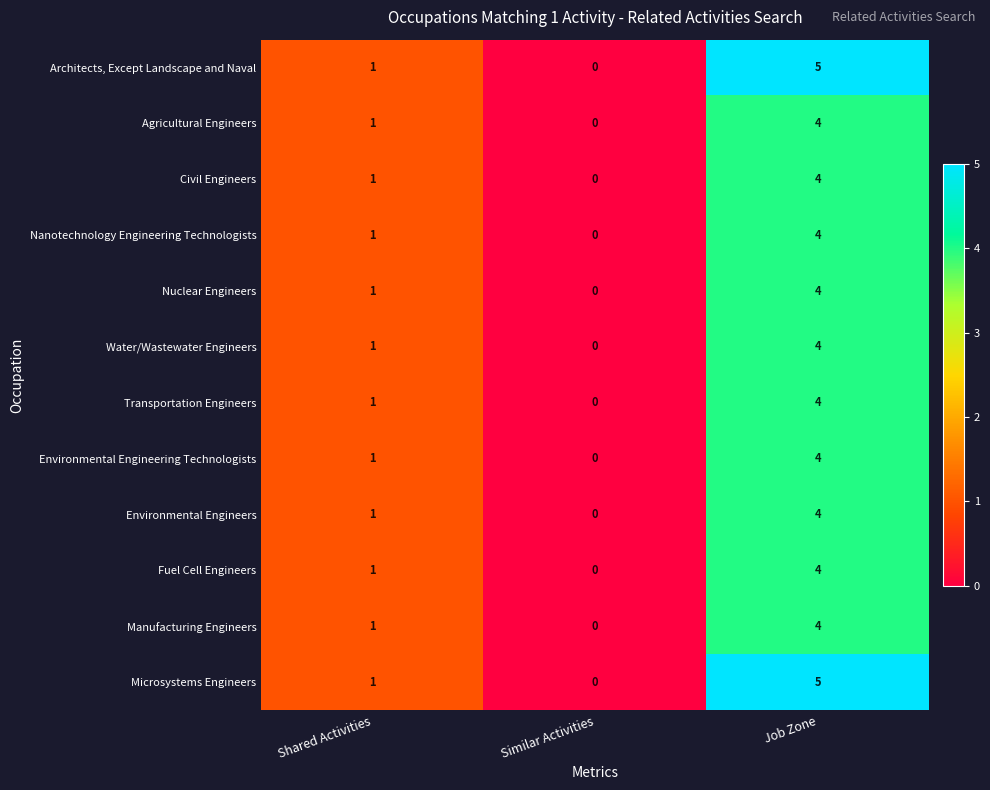

True or false: Architects, Except Landscape and Naval has a value of -2 at Similar Activities.

False